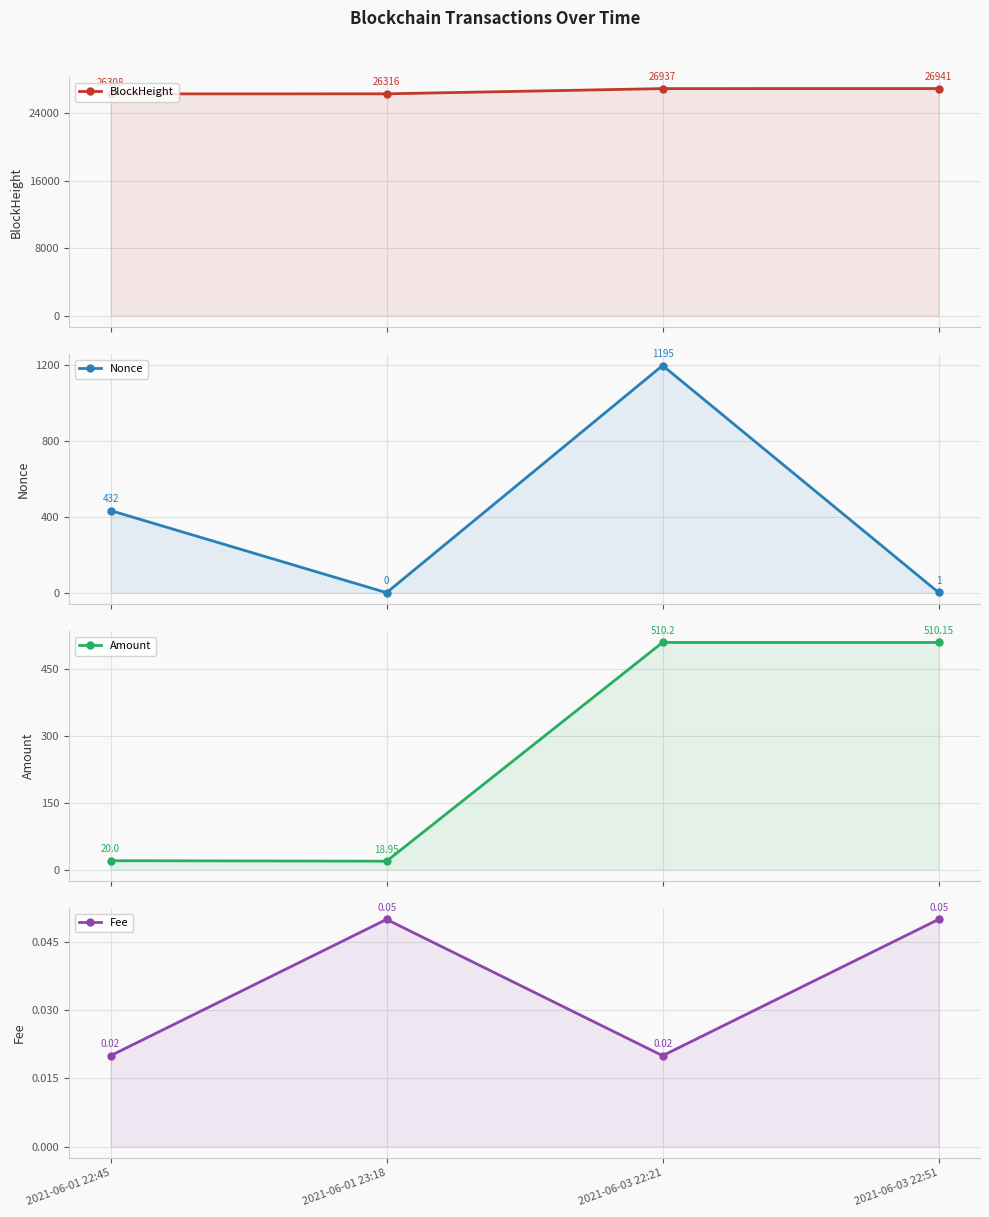

Reading right to left, what are all the values shown in this chart?

BlockHeight: 2021-06-03 22:51=26941.0	2021-06-03 22:21=26937.0	2021-06-01 23:18=26316.0	2021-06-01 22:45=26308.0
Nonce: 2021-06-03 22:51=1.0	2021-06-03 22:21=1195.0	2021-06-01 23:18=0.0	2021-06-01 22:45=432.0
Amount: 2021-06-03 22:51=510.1	2021-06-03 22:21=510.2	2021-06-01 23:18=18.9	2021-06-01 22:45=20.0
Fee: 2021-06-03 22:51=0.1	2021-06-03 22:21=0.0	2021-06-01 23:18=0.1	2021-06-01 22:45=0.0